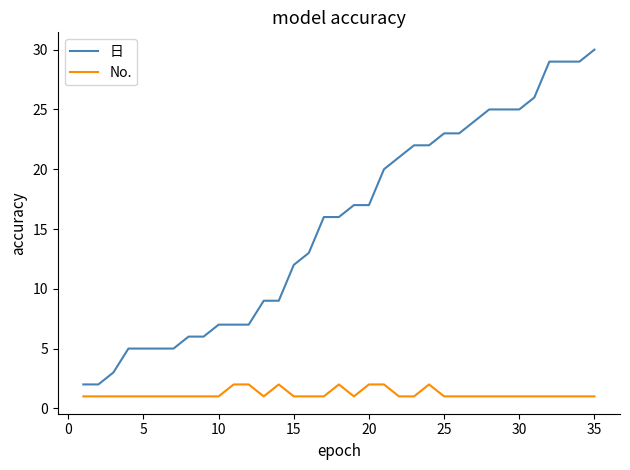

What are all the series names shown in the legend?

日, No.